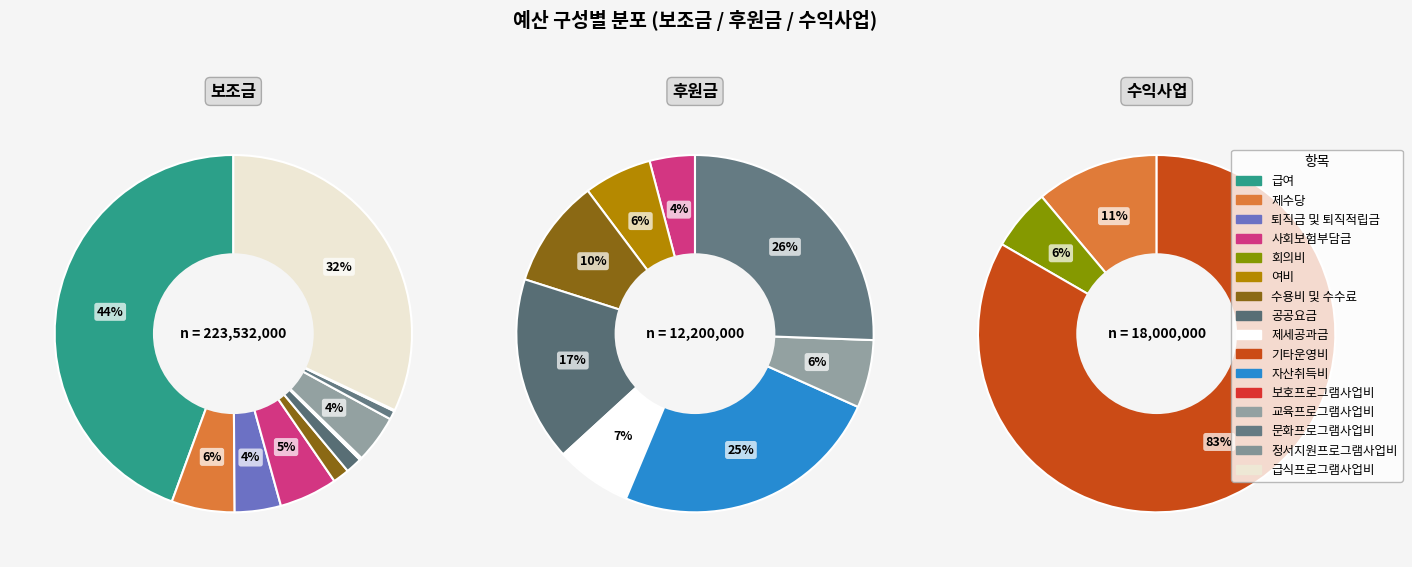

How much of the chart is everything except 수용비 및 수수료?

98.5%